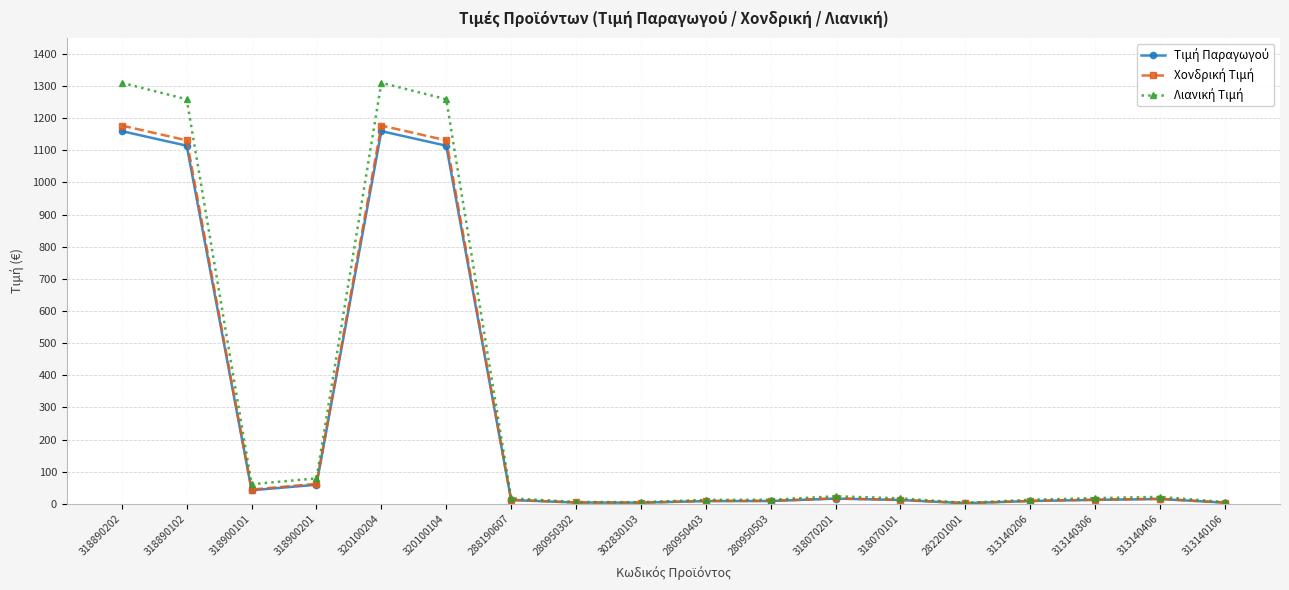

What is the greatest value displayed?

1309.7